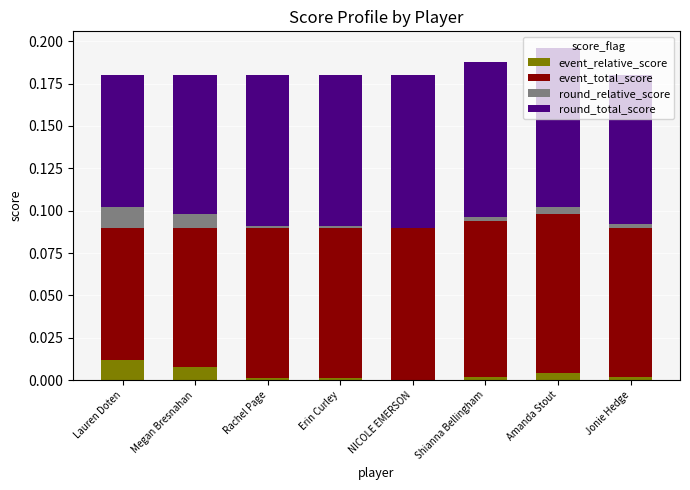

The value of event_relative_score at Jonie Hedge is 0.0. True or false?

True